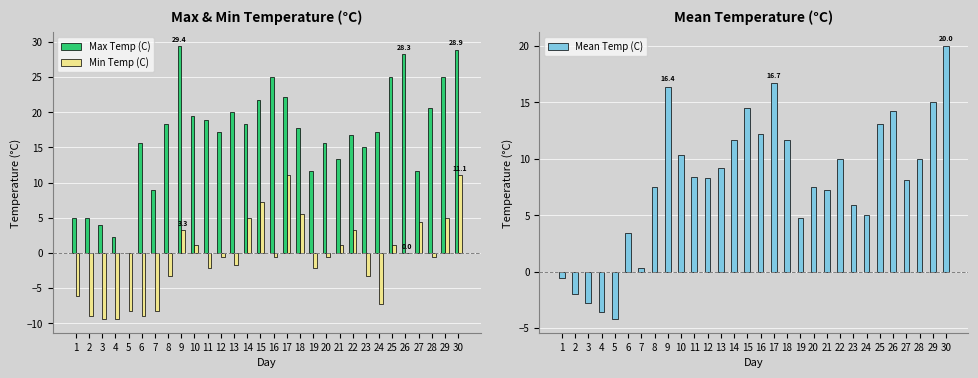

At which label is Mean Temp (C) closest to 7?

21